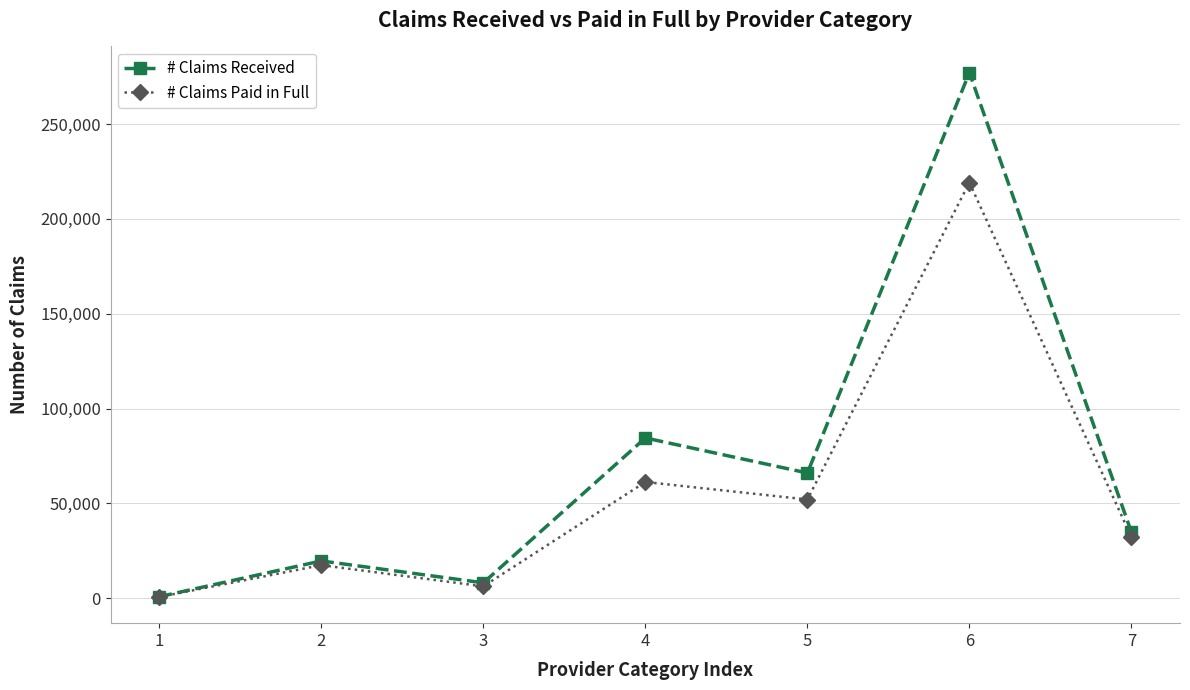

Which series has the largest total across all categories?

# Claims Received